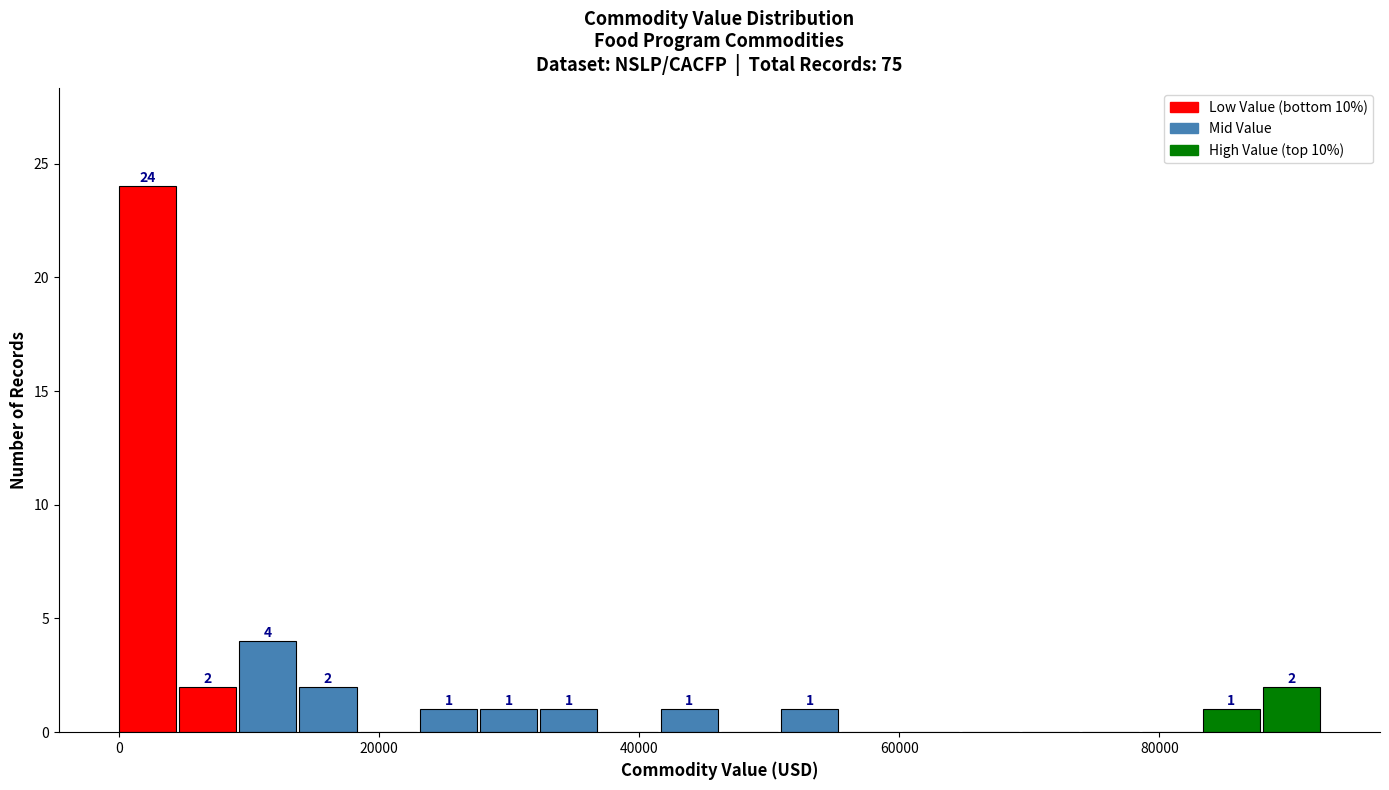

Read against the x-axis, roughly where is the centre of the tallest bar?

2000